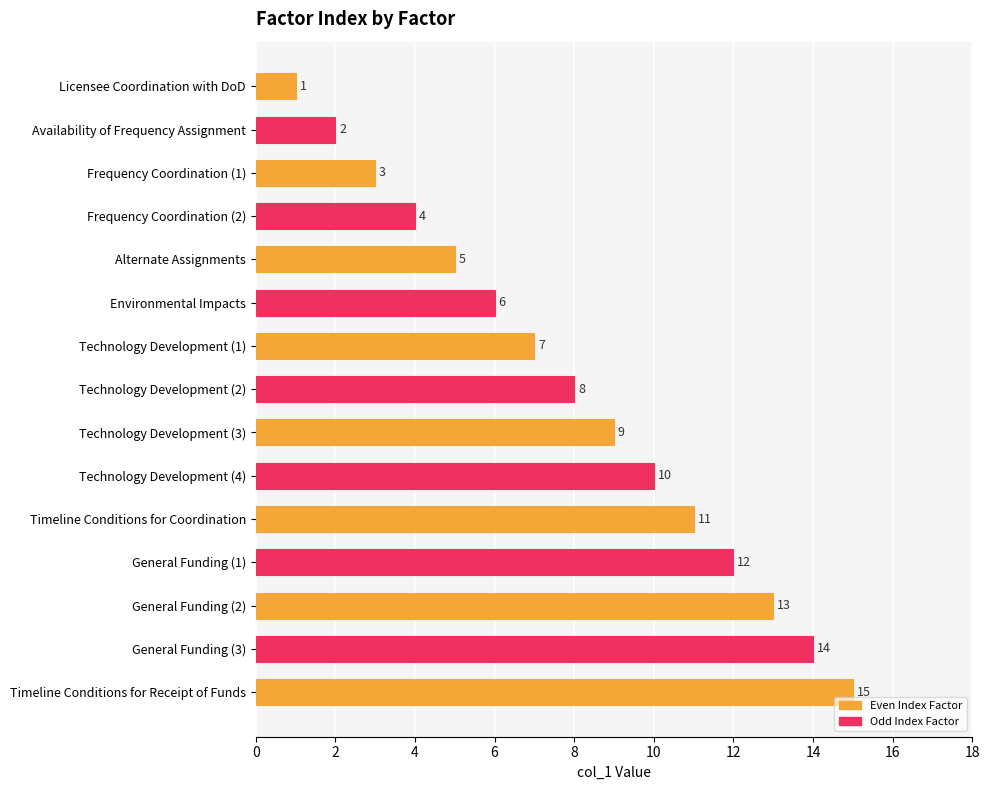

The value at General Funding (3) is 14. True or false?

True